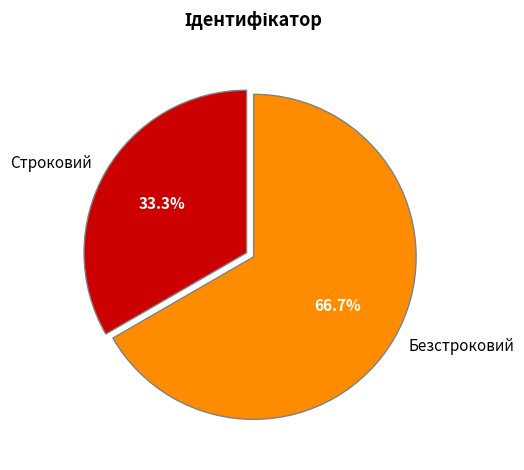

The Строковий slice represents 25% of the pie. True or false?

False